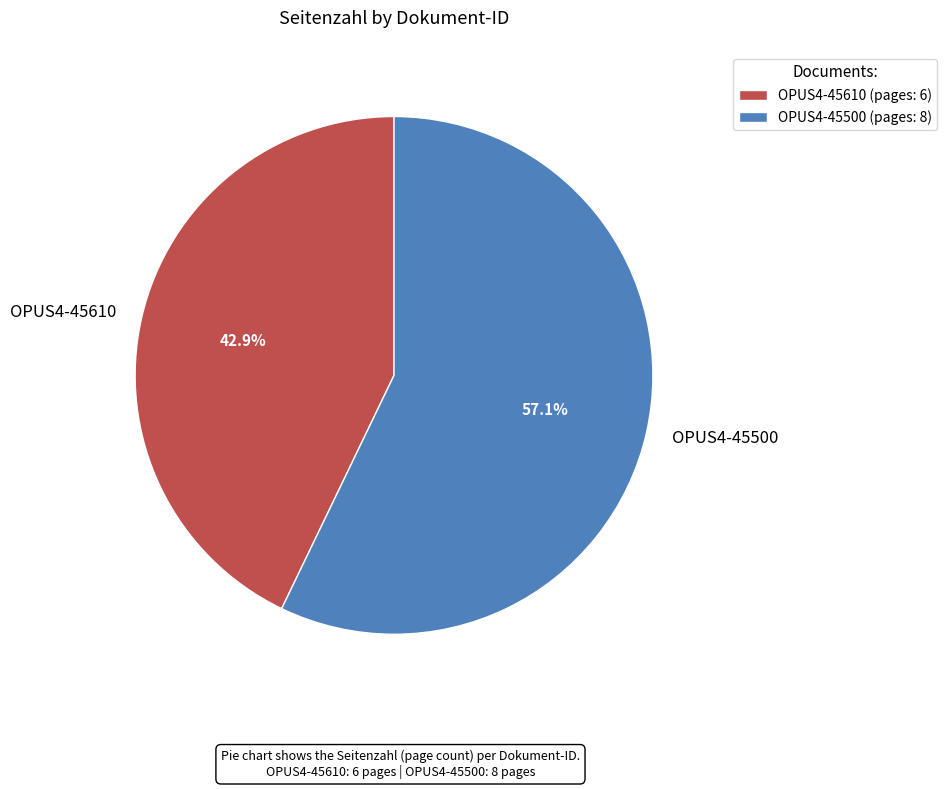

To the nearest percent, what is the difference between the largest and smallest slice percentages?

14%